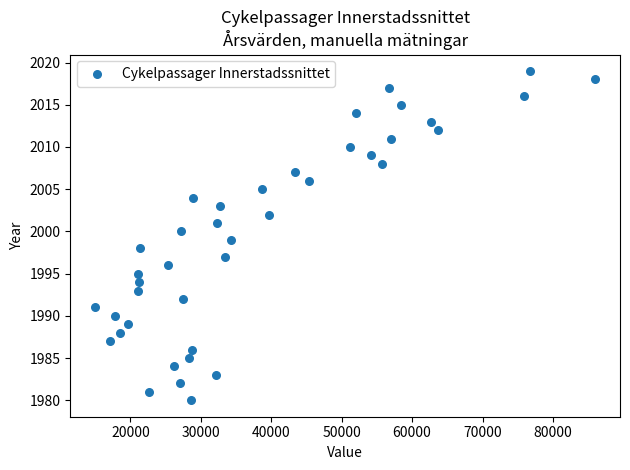

What is the range of Y values (max minus min)?

39